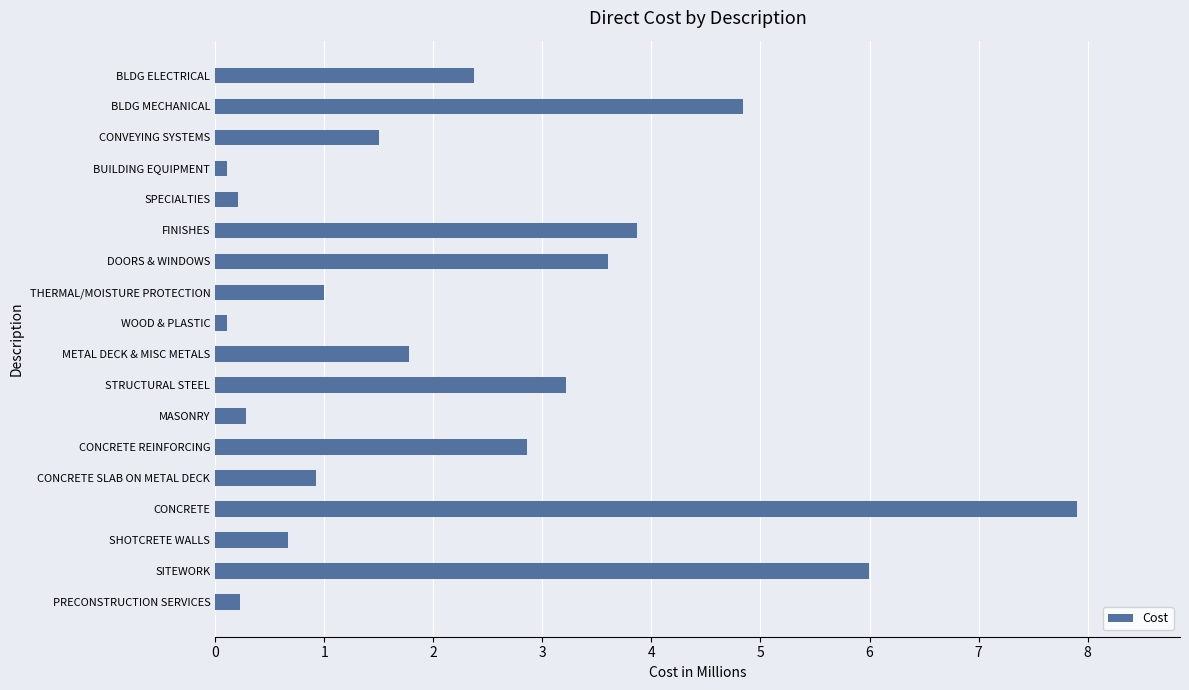

Reading bottom to top, extract all data points from this chart.

PRECONSTRUCTION SERVICES=0.2	SITEWORK=6.0	SHOTCRETE WALLS=0.7	CONCRETE=7.9	CONCRETE SLAB ON METAL DECK=0.9	CONCRETE REINFORCING=2.9	MASONRY=0.3	STRUCTURAL STEEL=3.2	METAL DECK & MISC METALS=1.8	WOOD & PLASTIC=0.1	THERMAL/MOISTURE PROTECTION=1.0	DOORS & WINDOWS=3.6	FINISHES=3.9	SPECIALTIES=0.2	BUILDING EQUIPMENT=0.1	CONVEYING SYSTEMS=1.5	BLDG MECHANICAL=4.8	BLDG ELECTRICAL=2.4